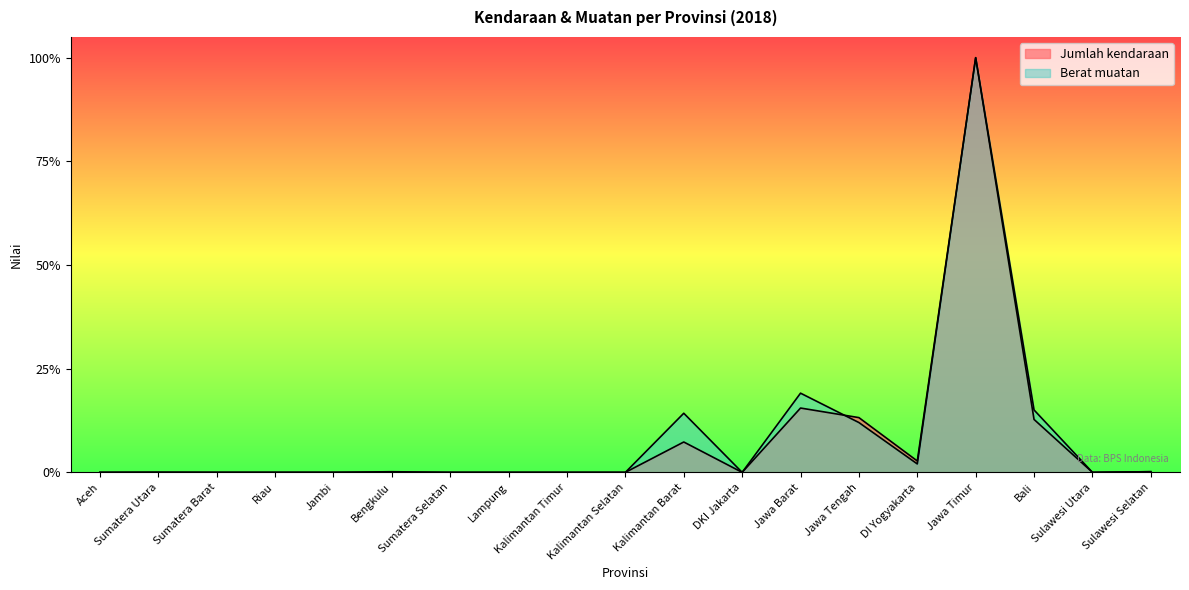

Which label corresponds to the smallest value in the chart?

Aceh